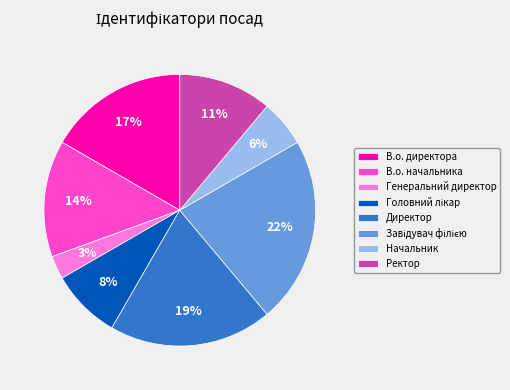

What is the ratio of the value at Начальник to the value at Ректор?

0.5